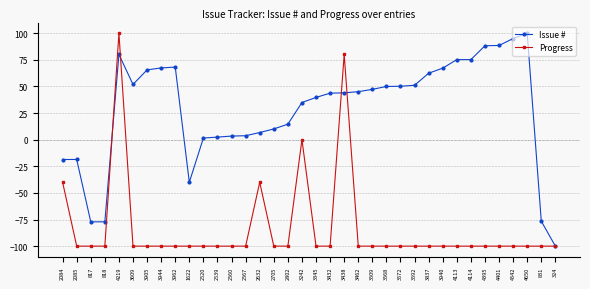

Is it true that Issue # equals 28.7 at 3438?

False